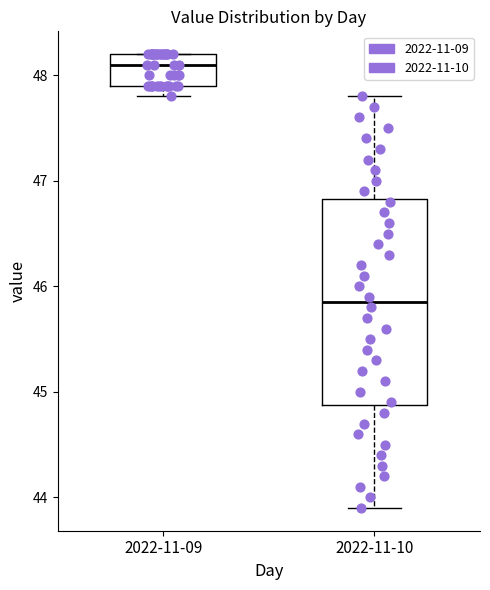

Which box is the tallest, from its lower edge to its upper edge?

2022-11-10